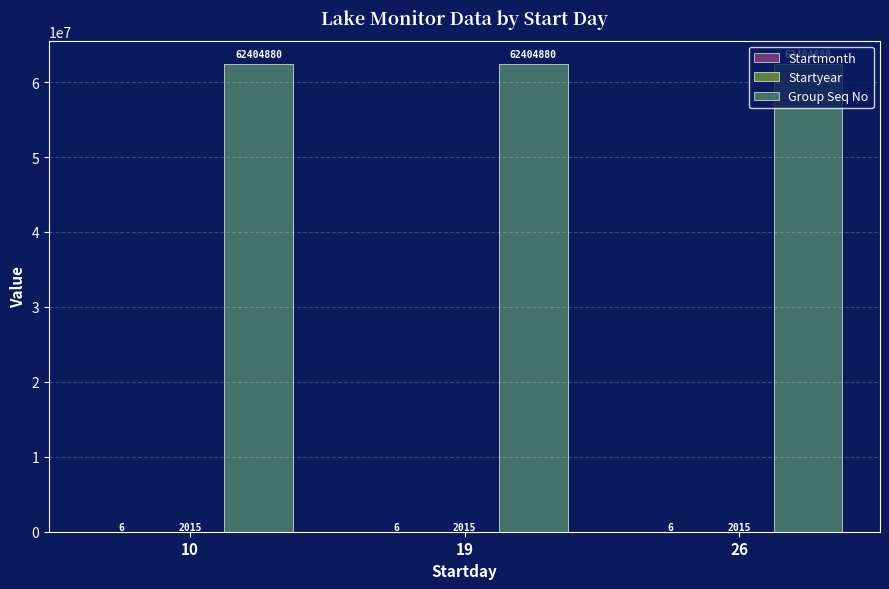

The value of Group Seq No at 26 is 104391437. True or false?

False